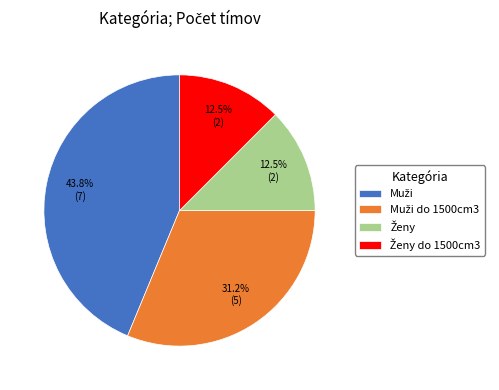

Does any single category account for the majority?

No